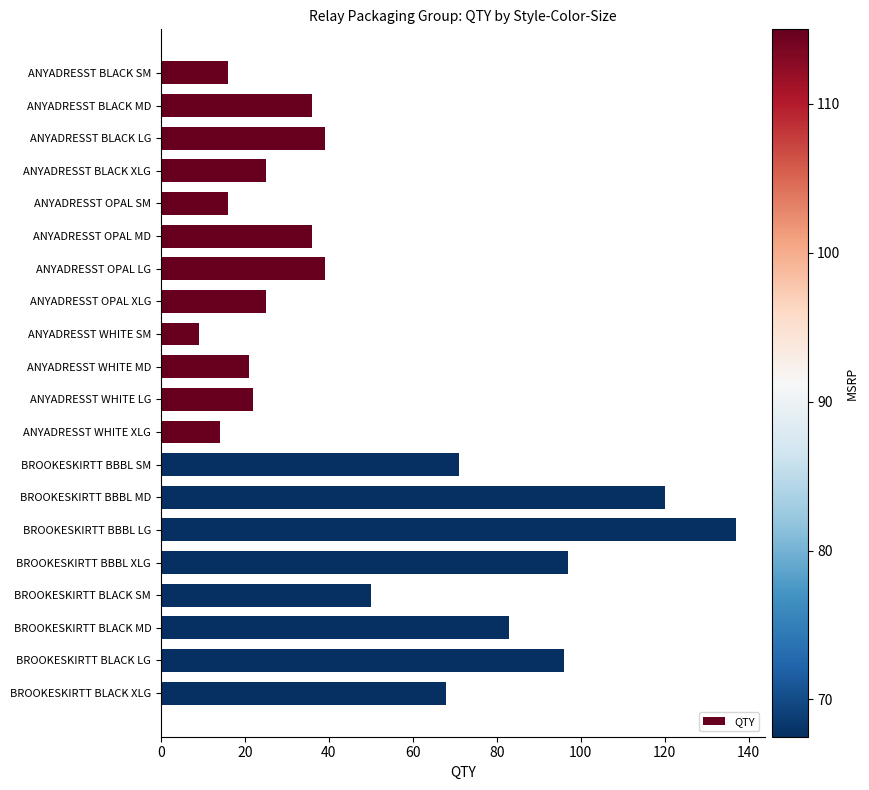

Does the chart contain any negative values?

No